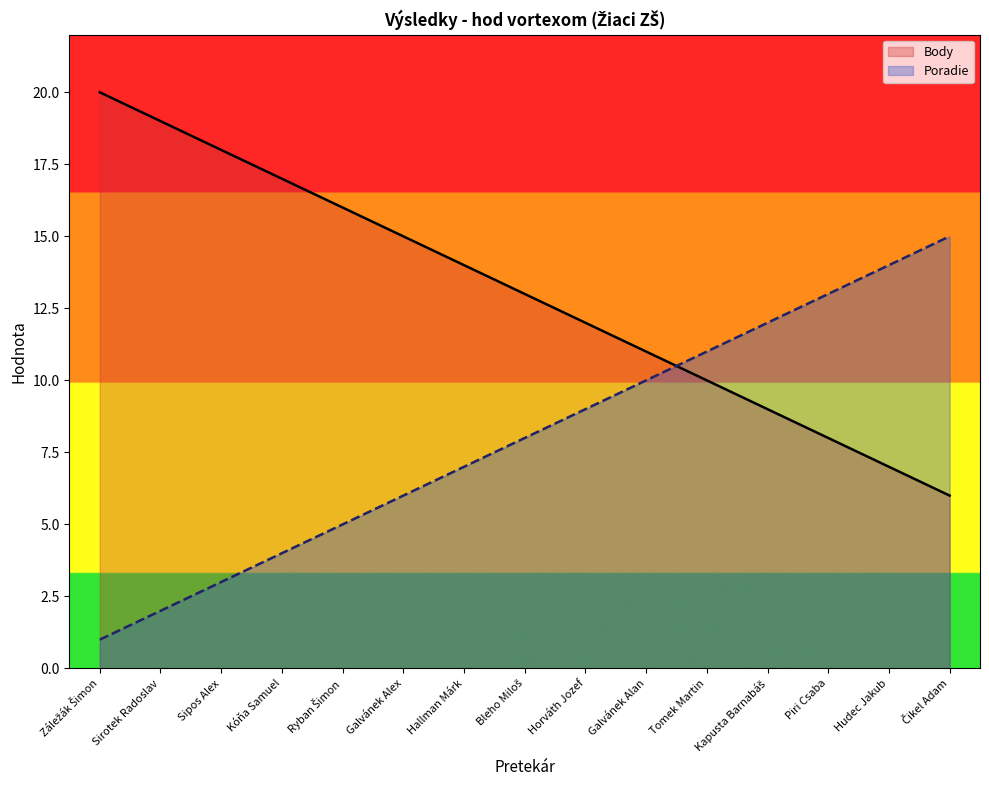

What is the total value across all series at Galvánek Alan?

21